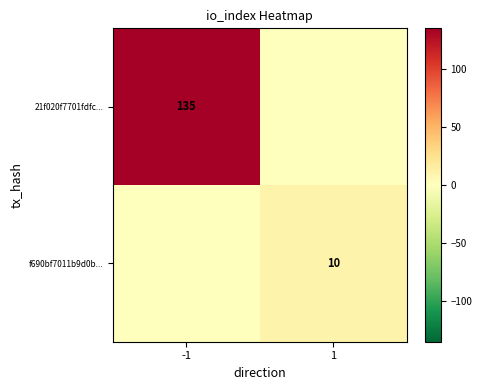

Between -1 and 1, which is larger?

-1